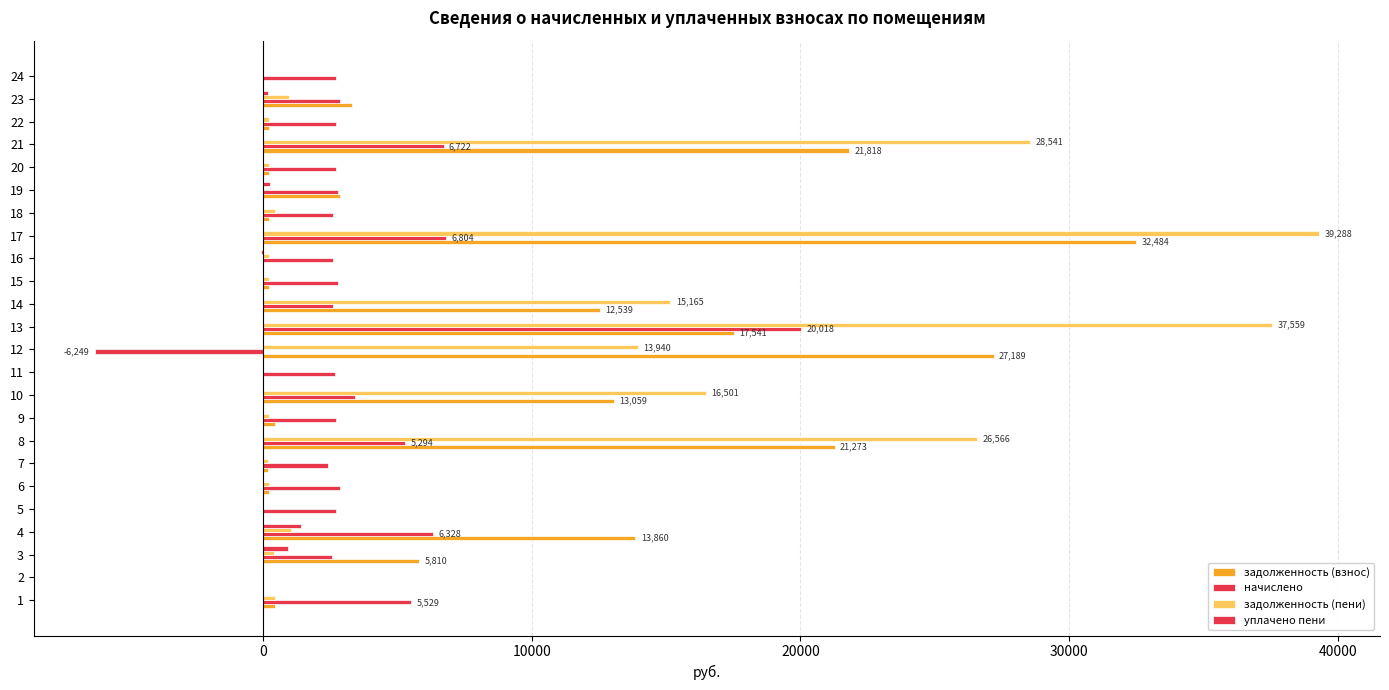

How many series are shown in this chart?

4